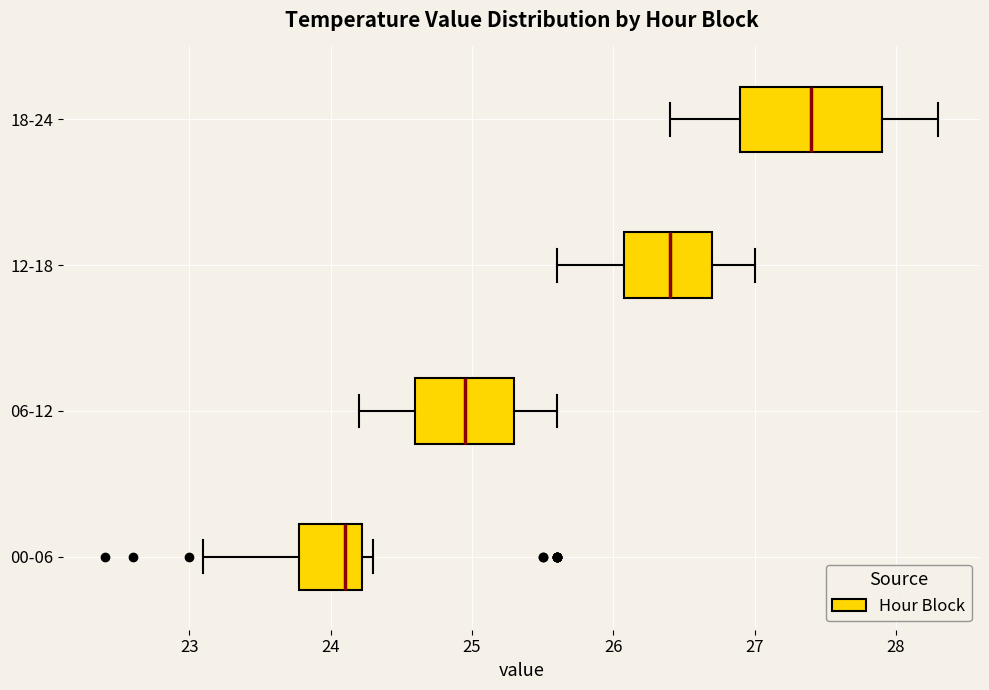

Reading bottom to top, transcribe this box plot: for each box, give where its median line is, the range the box spans, and where its two whiskers end, as read against the x-axis. The values are not printed on the chart, so give them approximately, as read against the axis.

00-06: median 24.1, box 23.8 to 24.2, whiskers 23.1 to 24.3
06-12: median 25.0, box 24.6 to 25.3, whiskers 24.2 to 25.6
12-18: median 26.4, box 26.1 to 26.7, whiskers 25.6 to 27.0
18-24: median 27.4, box 26.9 to 27.9, whiskers 26.4 to 28.3